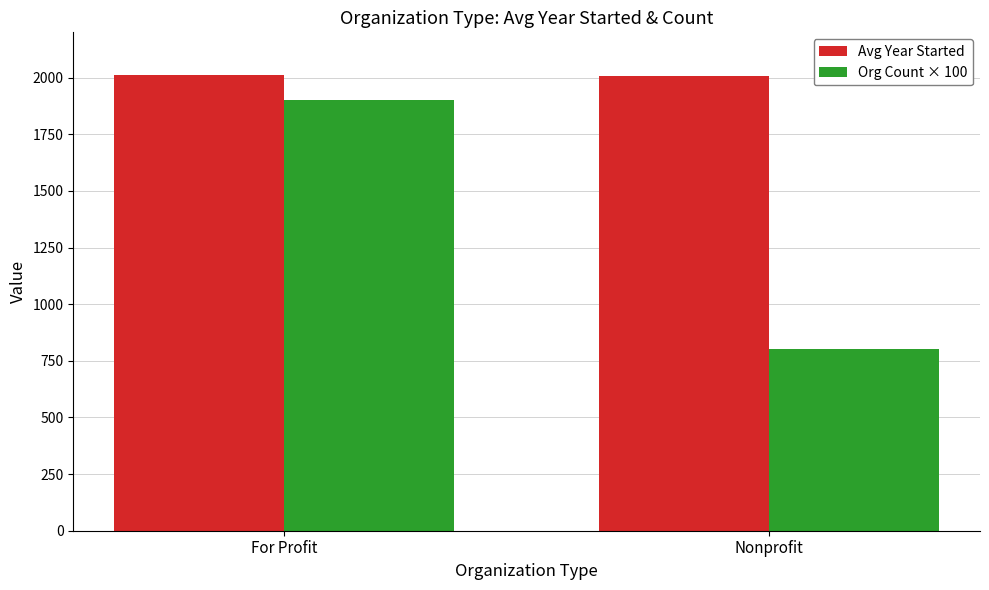

Is it true that Org Count × 100 equals 1051.9 at Nonprofit?

False